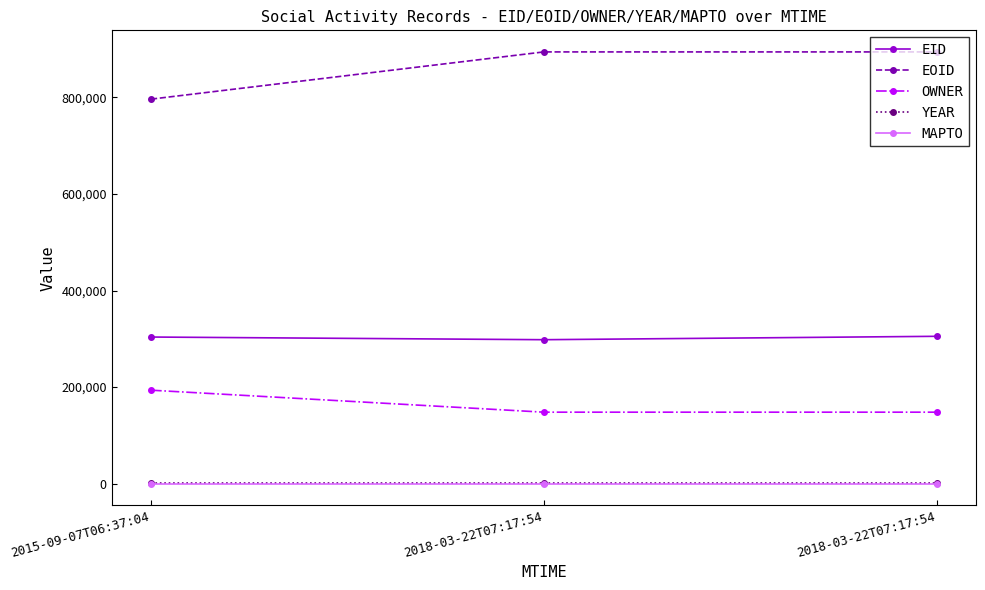

How many lines are shown in the chart?

5